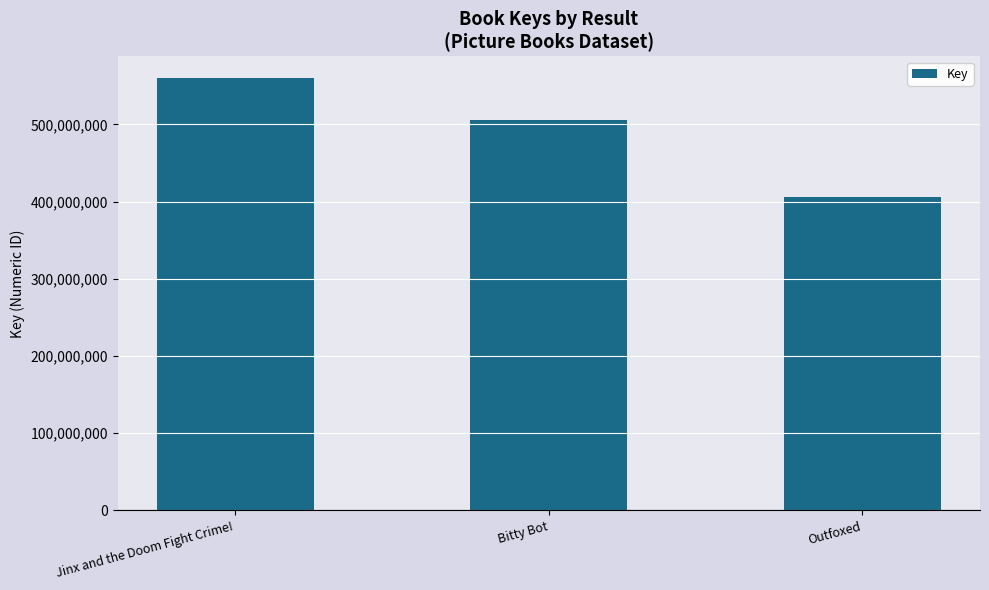

What is the smallest value displayed?

406422979